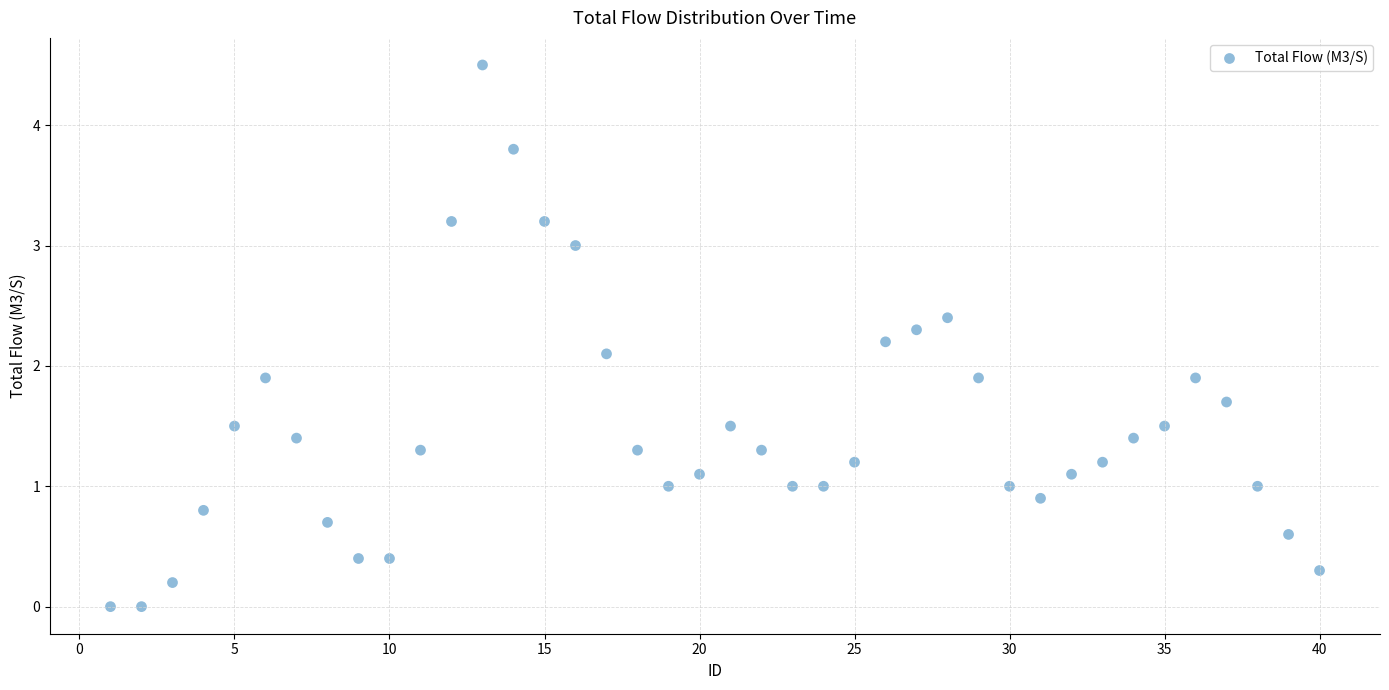

What is the range of X values (max minus min)?

39.0